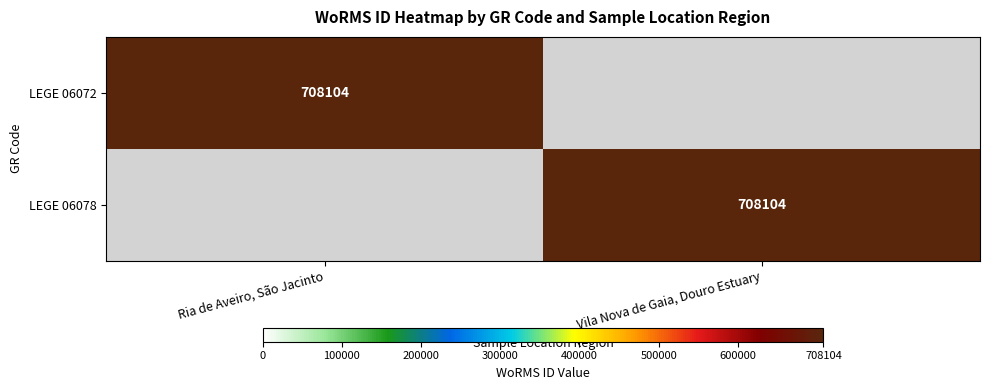

The value of LEGE 06078 at Vila Nova de Gaia, Douro Estuary is 708104. True or false?

True